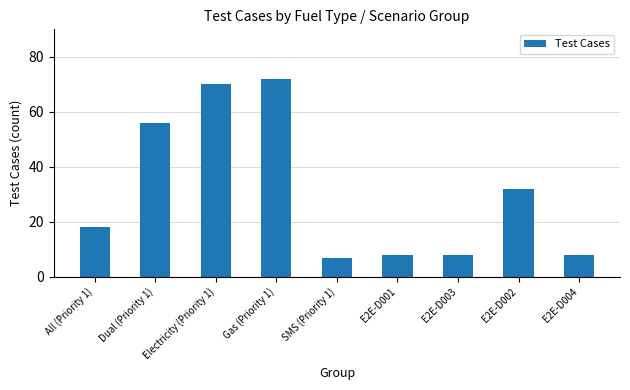

How many data points are less than 18?

4